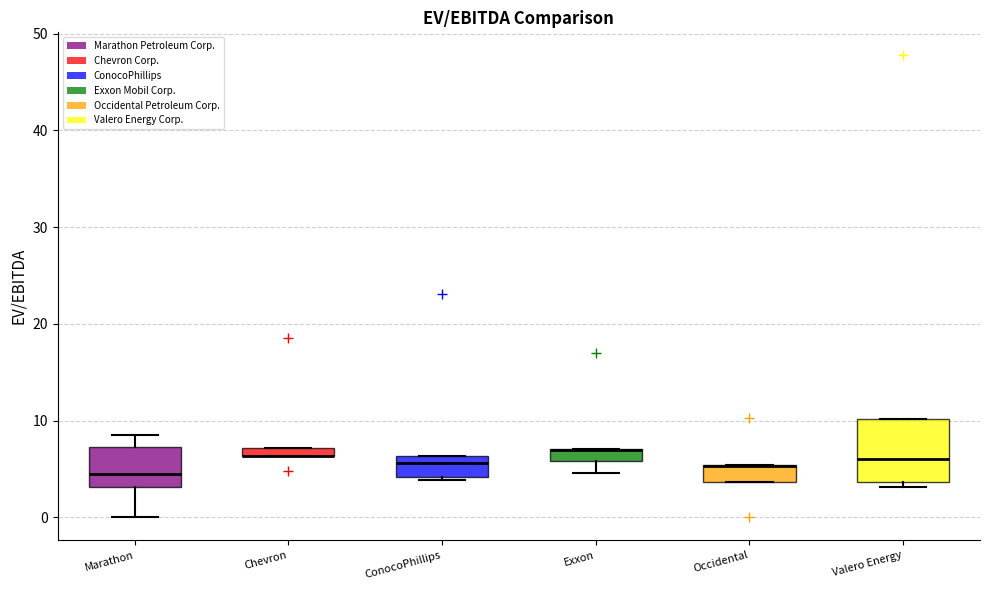

Where is the lower edge of the box for Occidental on the y-axis? The values are not printed on the chart, so give them approximately, as read against the axis.

4